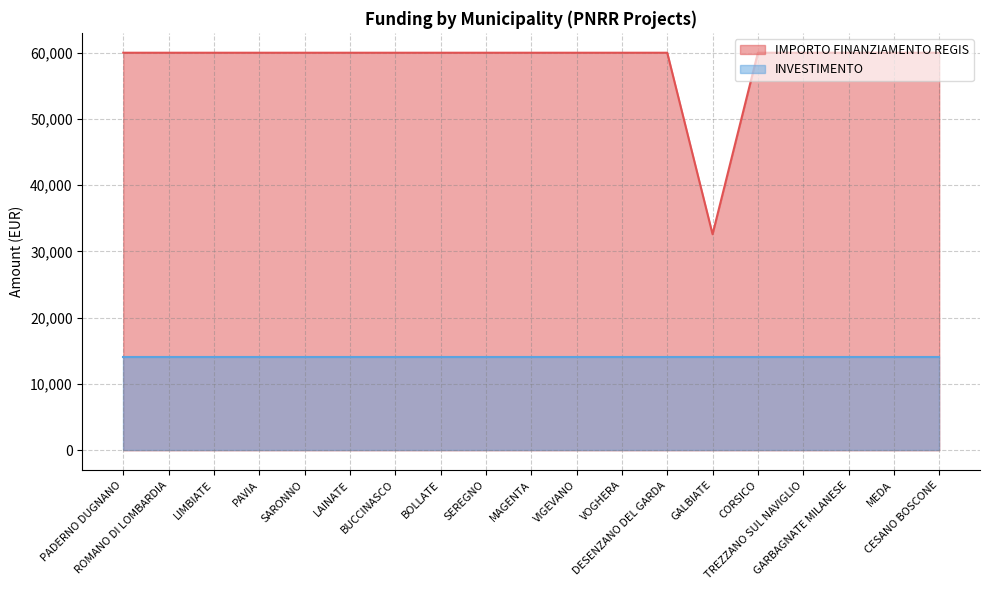

Count the number of categories in the chart.

19